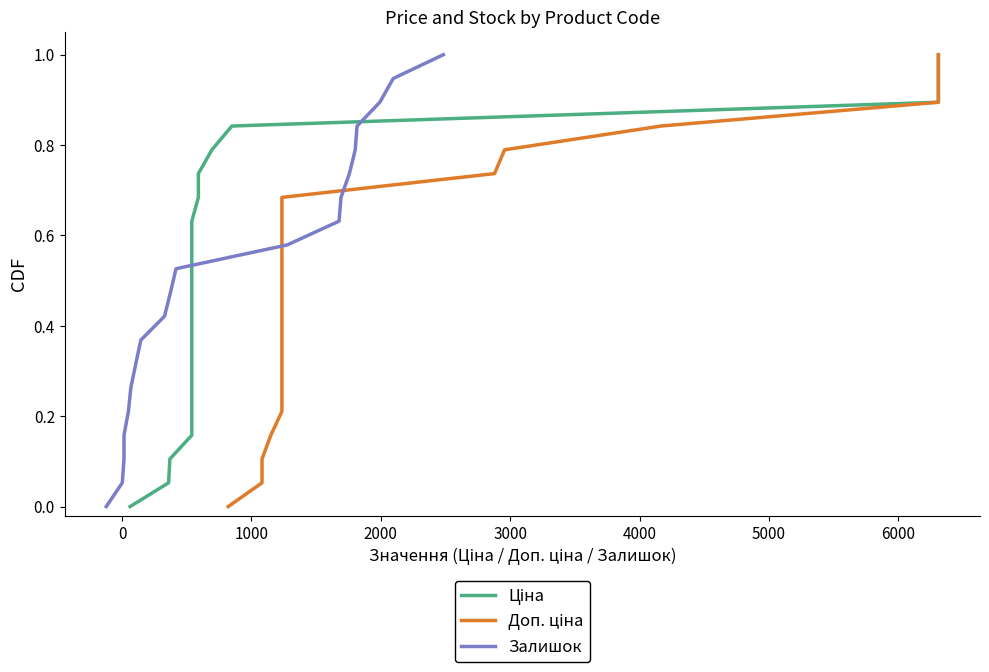

What are all the series names shown in the legend?

Ціна, Доп. ціна, Залишок